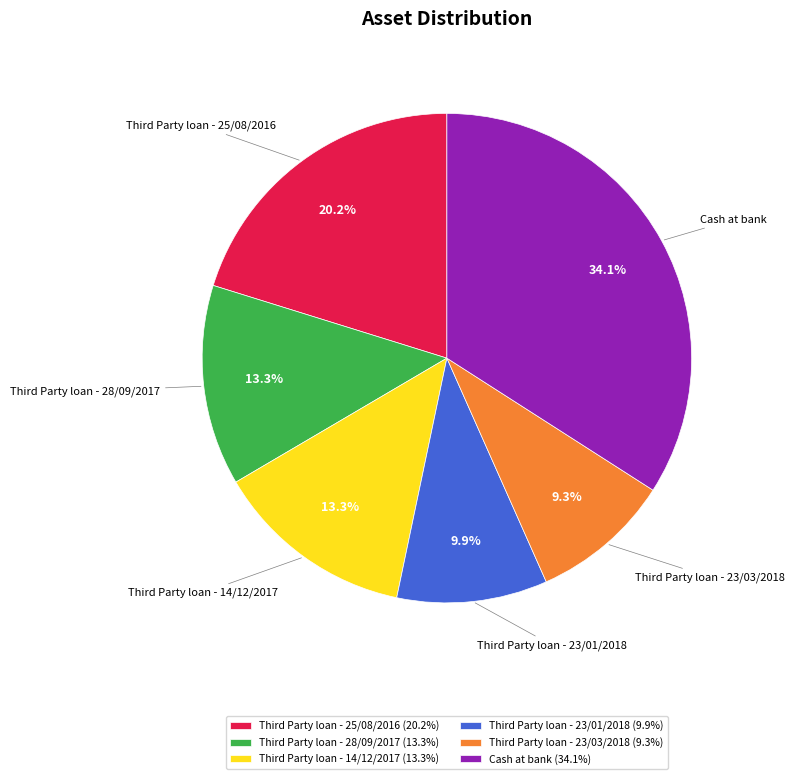

To the nearest percent, what is the average slice percentage?

17%